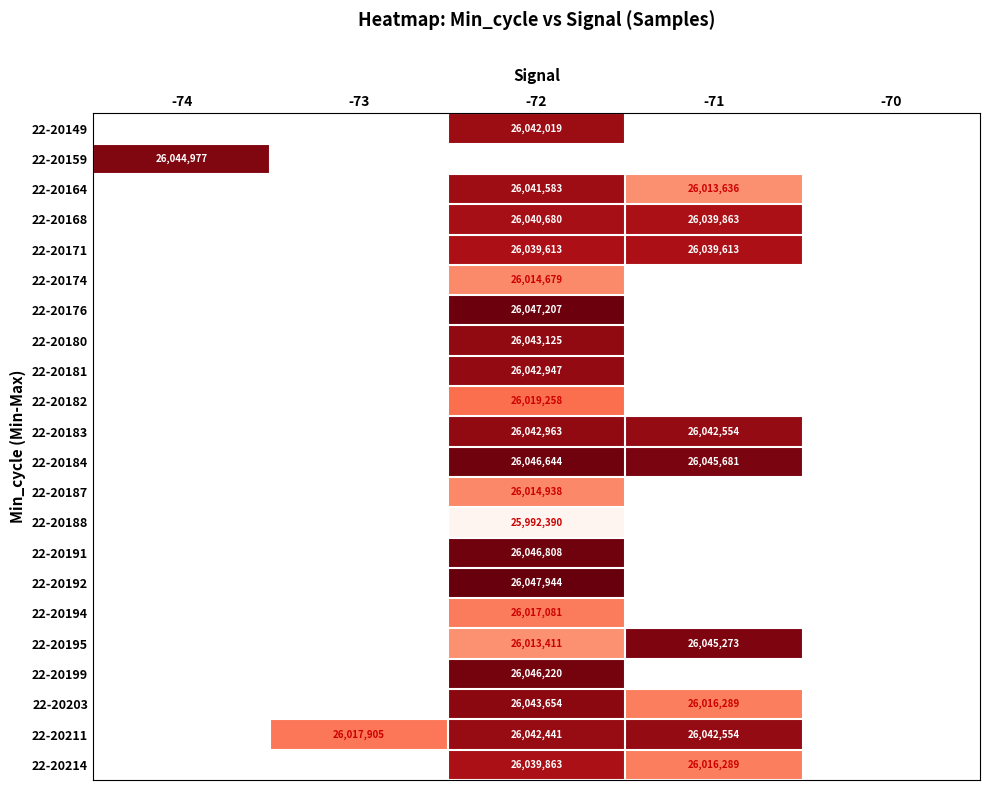

The 22-20211 series shows 26017905 at -73. True or false?

True